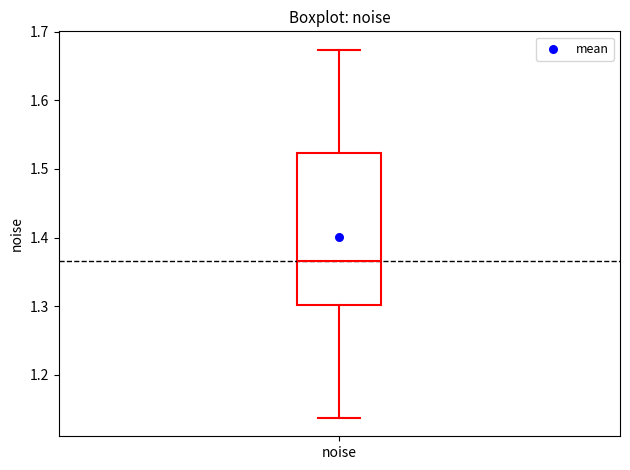

Transcribe this box plot: give where the median line is, the range the box spans, and where the two whiskers end, as read against the y-axis. The values are not printed on the chart, so give them approximately, as read against the axis.

median 1.37, box 1.30 to 1.52, whiskers 1.14 to 1.67